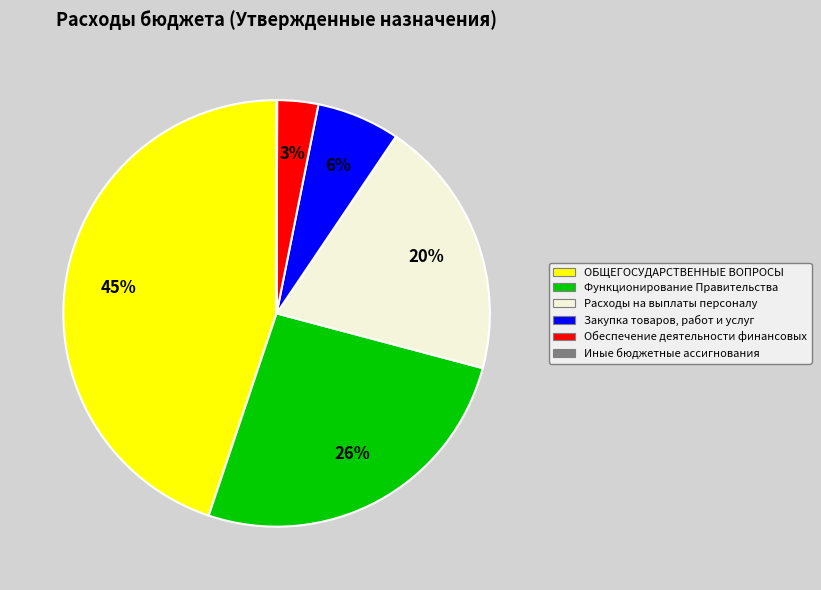

To the nearest percent, what percentage of the pie is Обеспечение деятельности финансовых?

3%